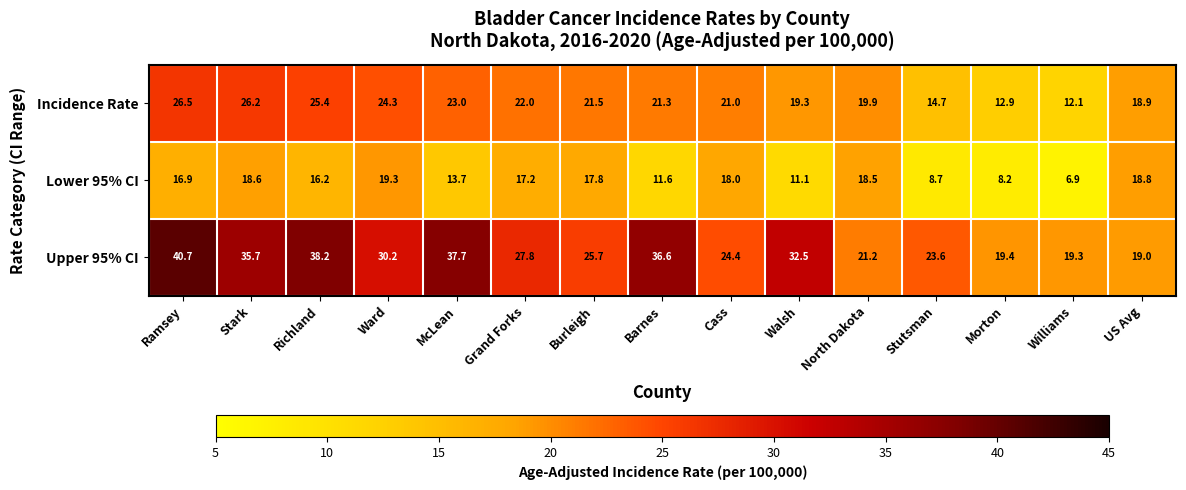

Rank the series at North Dakota from lowest to highest value.

Lower 95% CI, Incidence Rate, Upper 95% CI